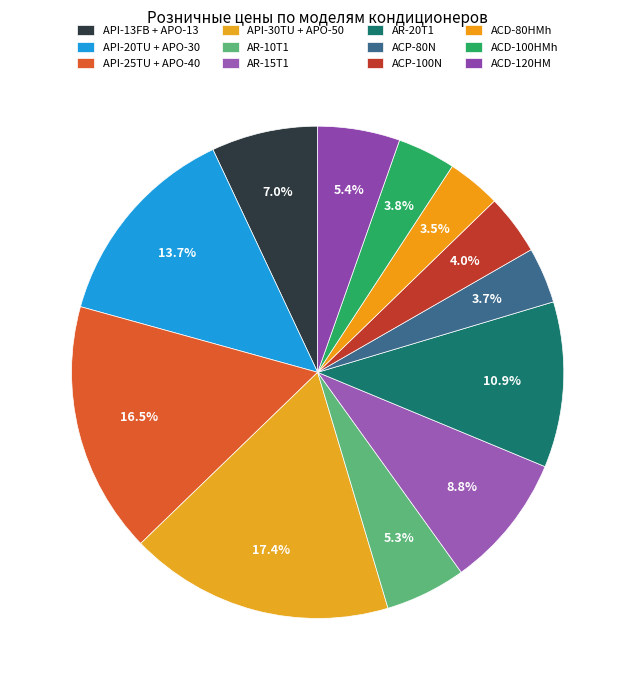

What percentage is the API-25TU + APO-40 slice, to the nearest percent?

17%